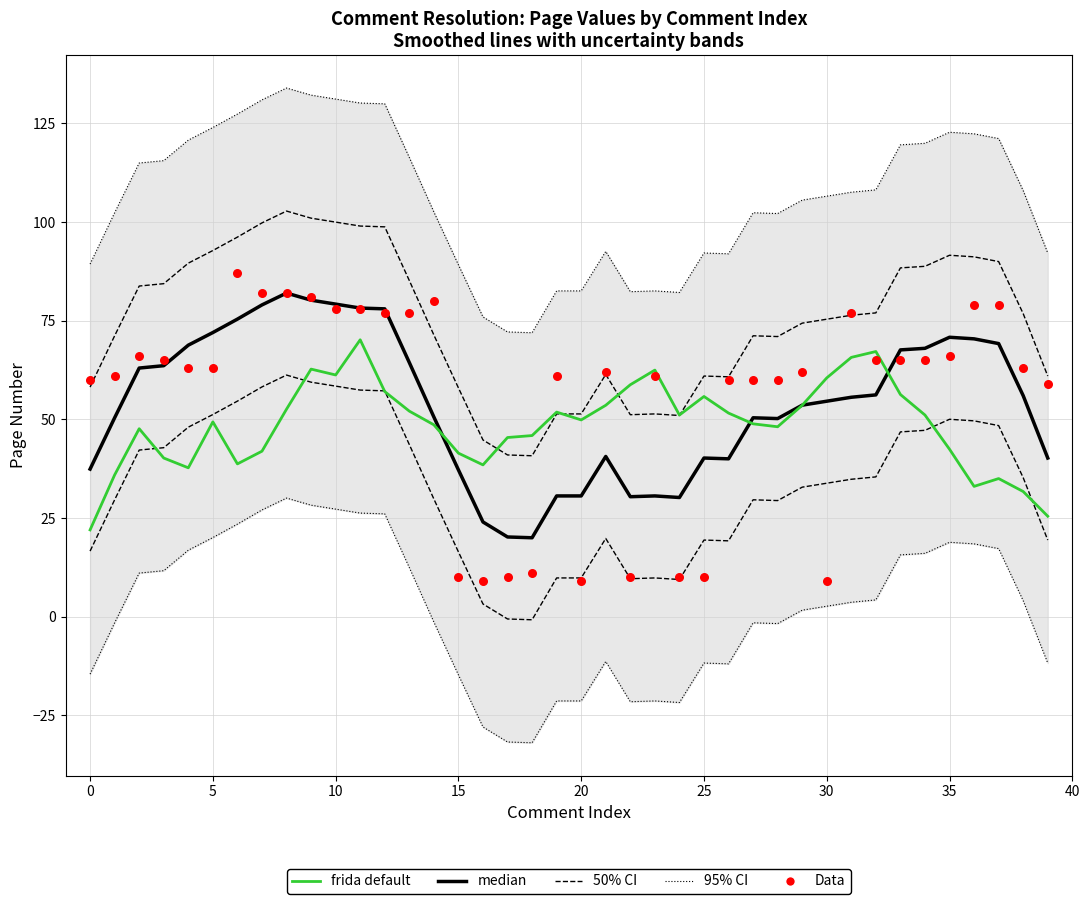

Which series has the largest total across all categories?

Data (Page)